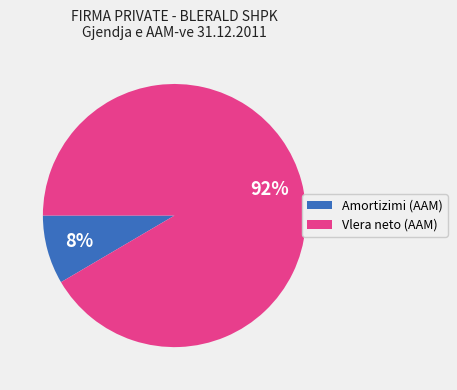

Count the number of slices in the pie.

2